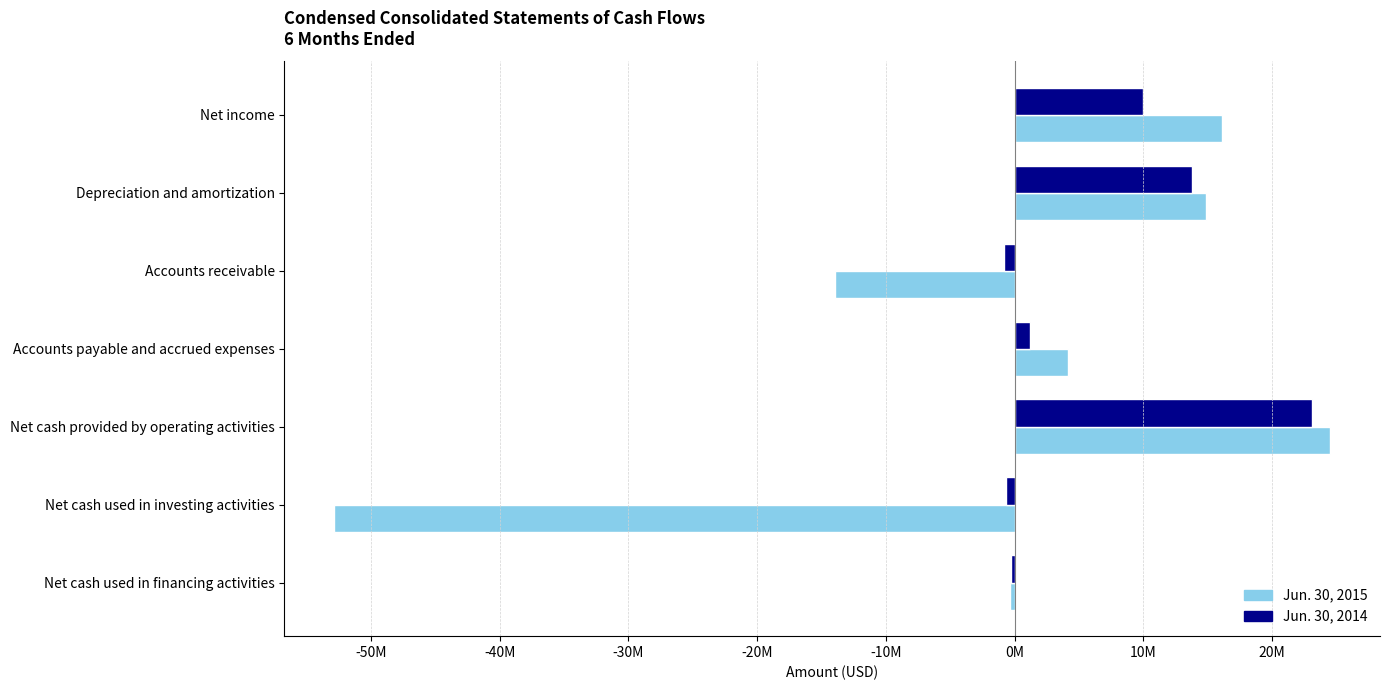

Rank the series by their average value, from highest to lowest.

Jun. 30, 2014, Jun. 30, 2015